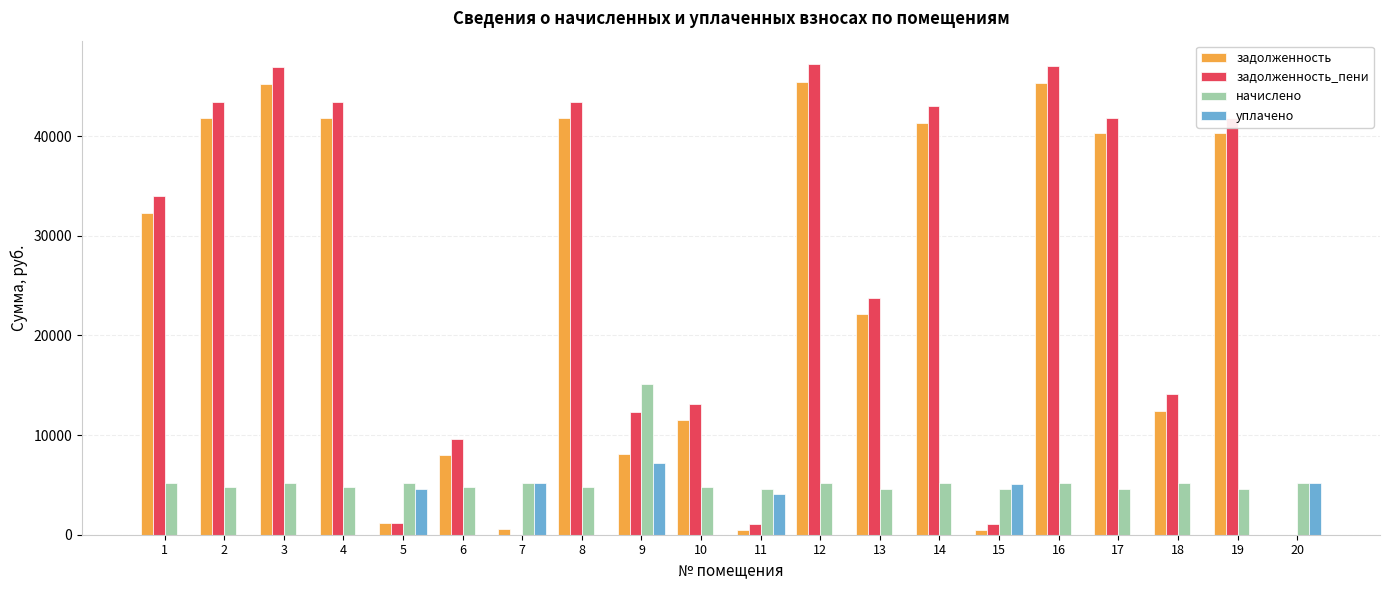

What is the average value of the задолженность_пени series?

25420.0